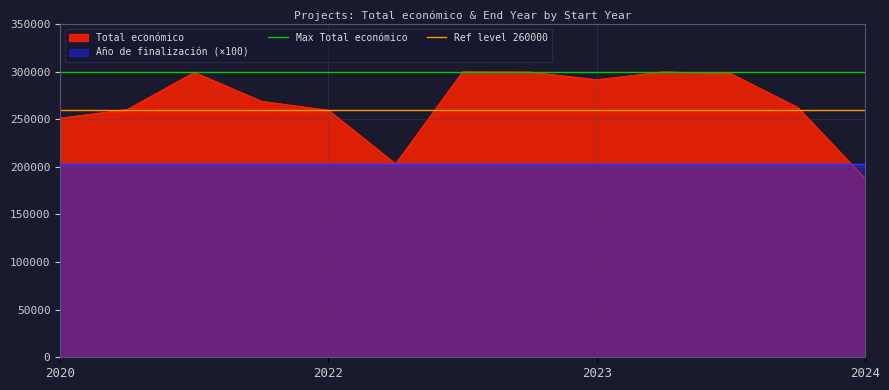

What is the minimum value for Total económico?

187755